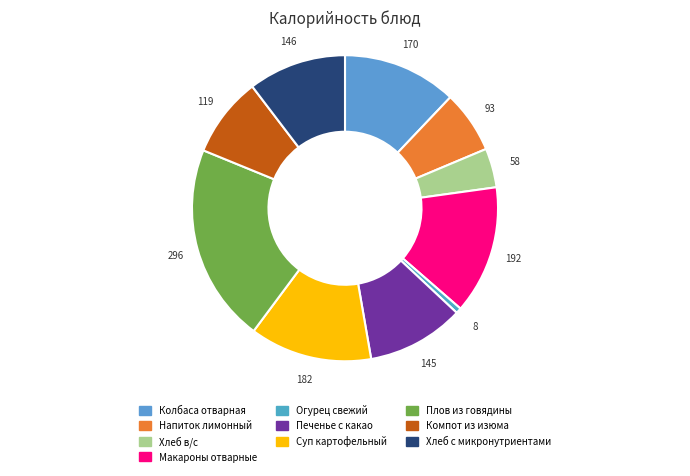

How many slices are in this pie chart?

10